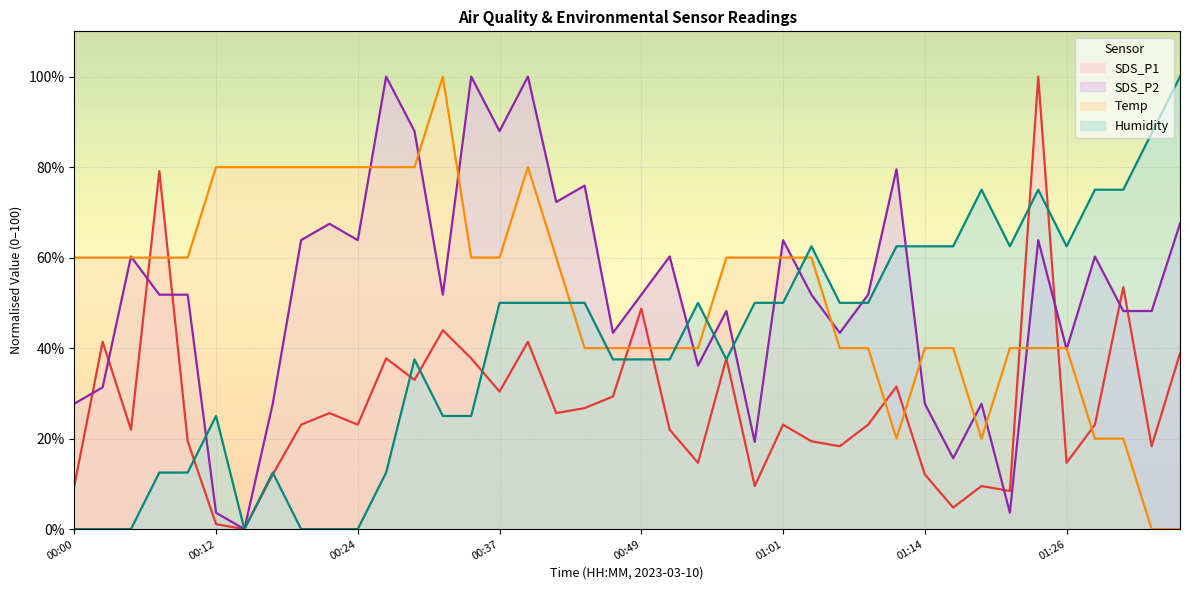

What is the average value of the Temp series?

52.5